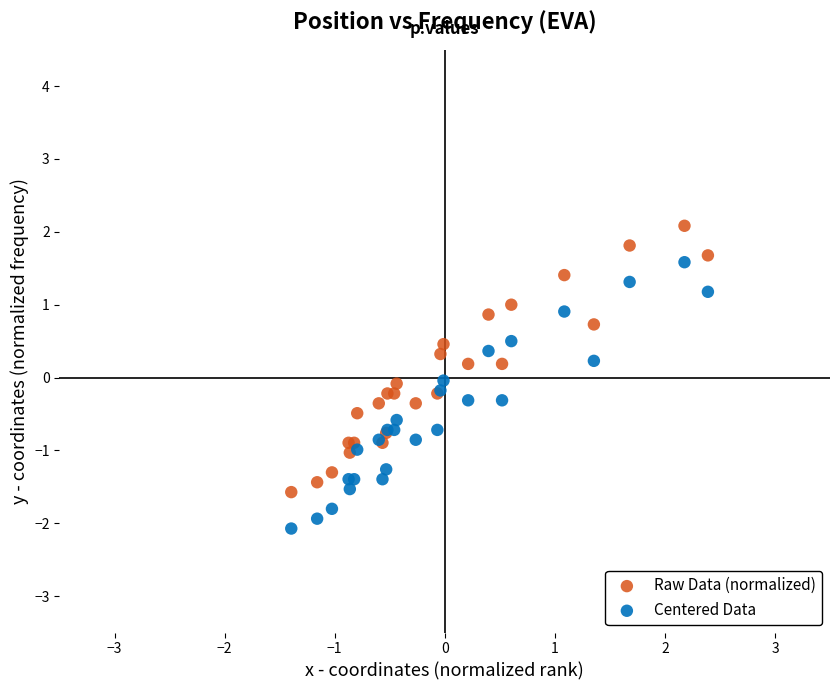

Which series reaches the minimum Y coordinate?

Centered Data